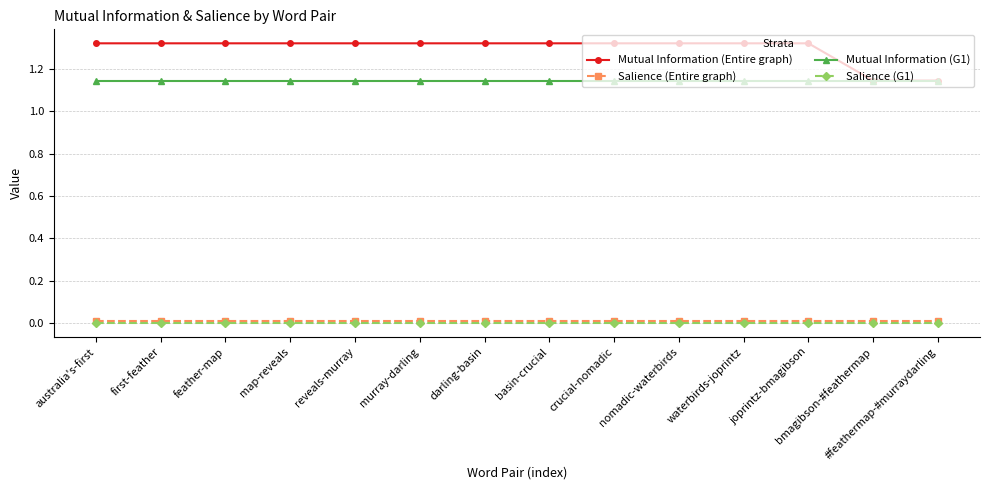

Is the value of Mutual Information (G1) at basin-crucial greater than the value of Mutual Information (Entire graph) at nomadic-waterbirds?

No